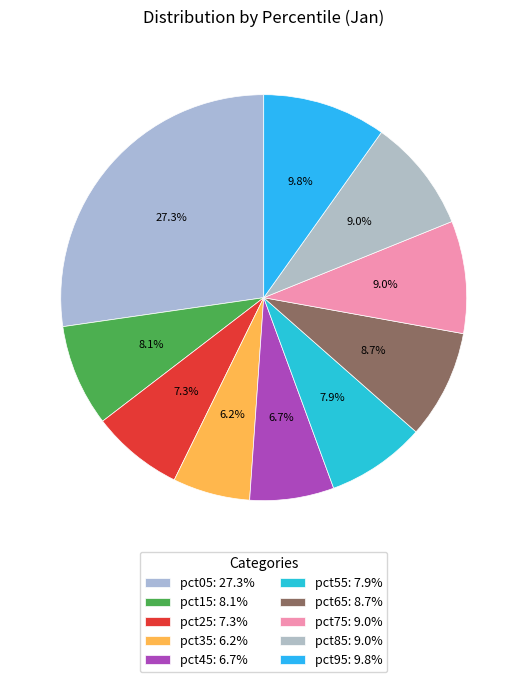

What percentage is NOT represented by pct25?

92.7%